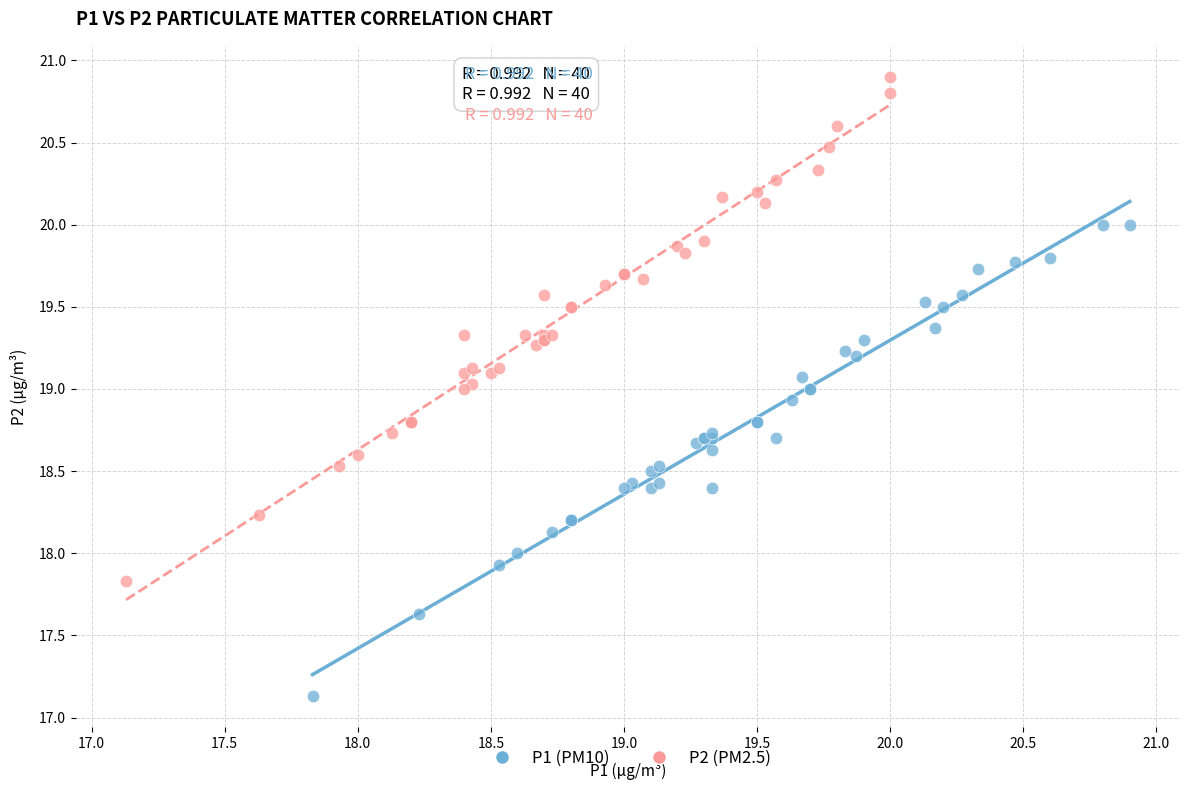

Which series has the largest Y range (max minus min)?

P2 (PM2.5)